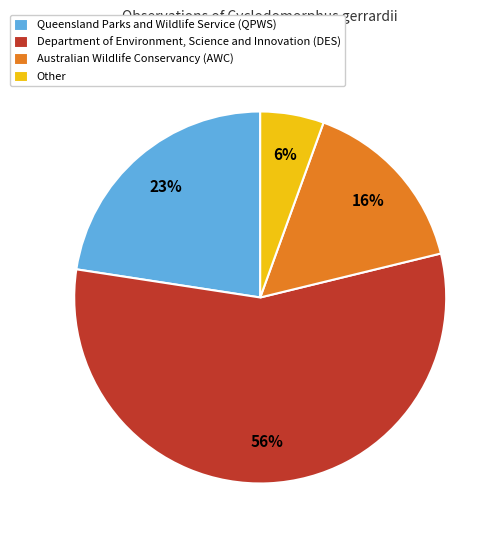

The Other slice represents 31% of the pie. True or false?

False